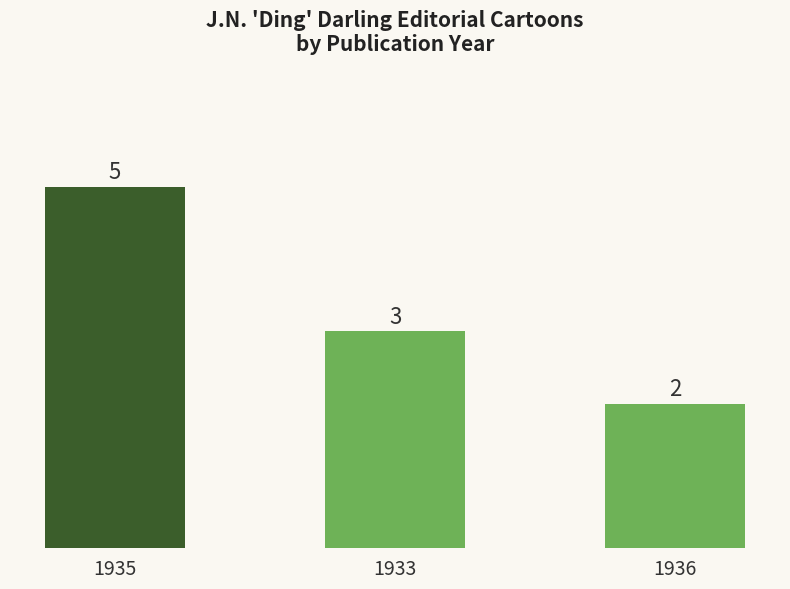

What is the change in value from 1935 to 1936?

-3